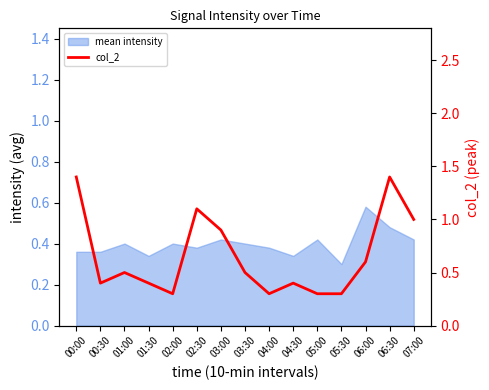

What is the maximum value shown in the chart?

1.4